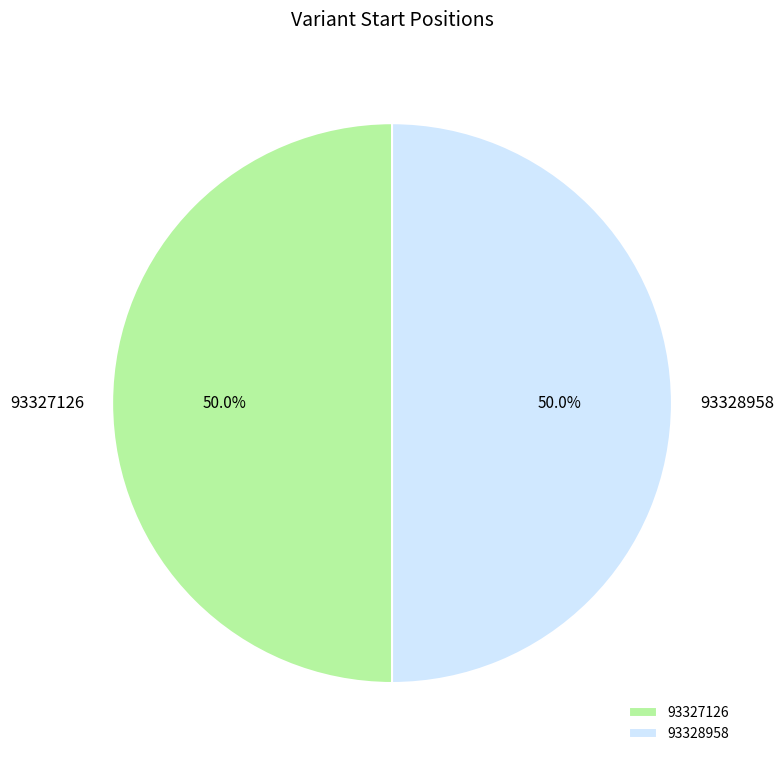

Is it true that 93327126 is 65% of the pie?

False